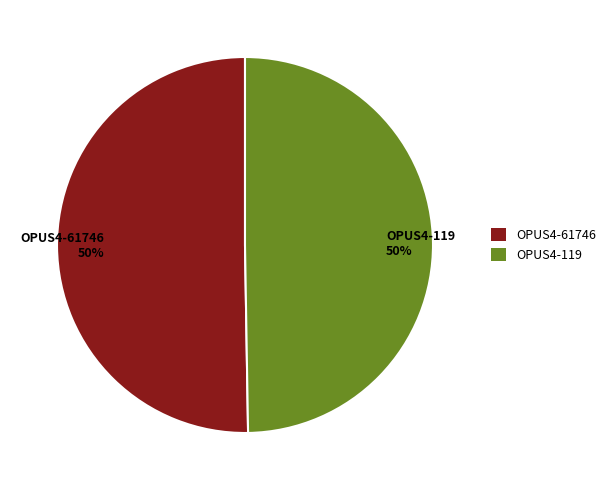

To the nearest percent, what is the average slice percentage?

50%